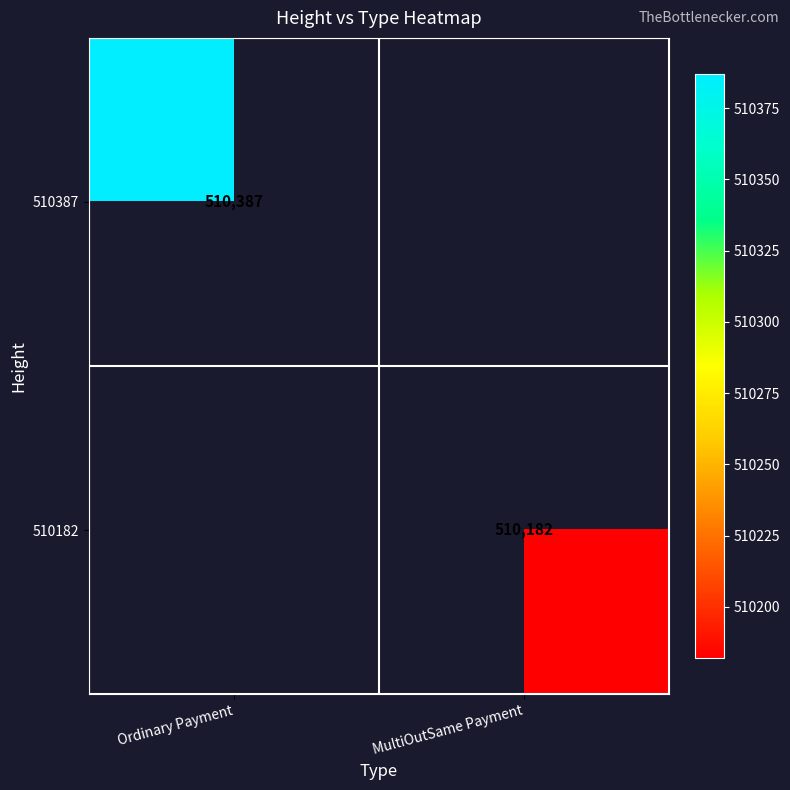

True or false: 510387 has a value of 279838 at Ordinary Payment.

False